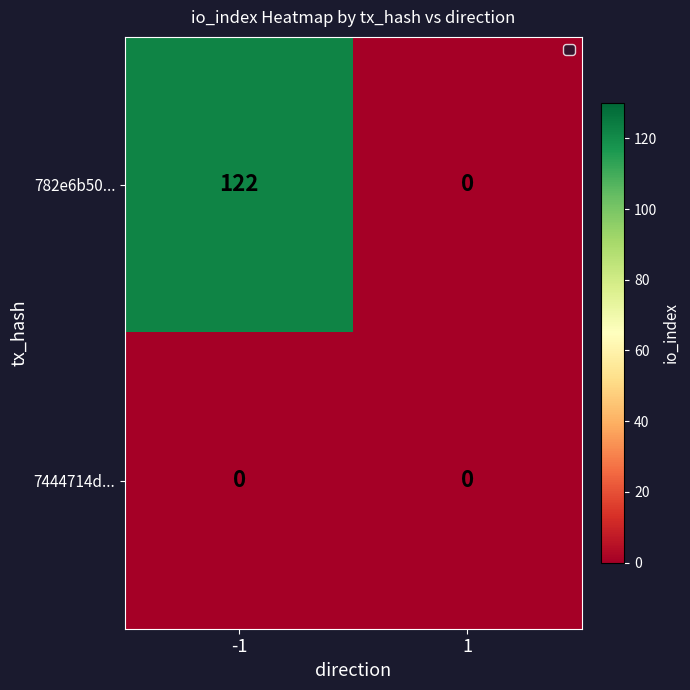

Rank the series by their maximum value, from lowest to highest.

7444714d..., 782e6b50...